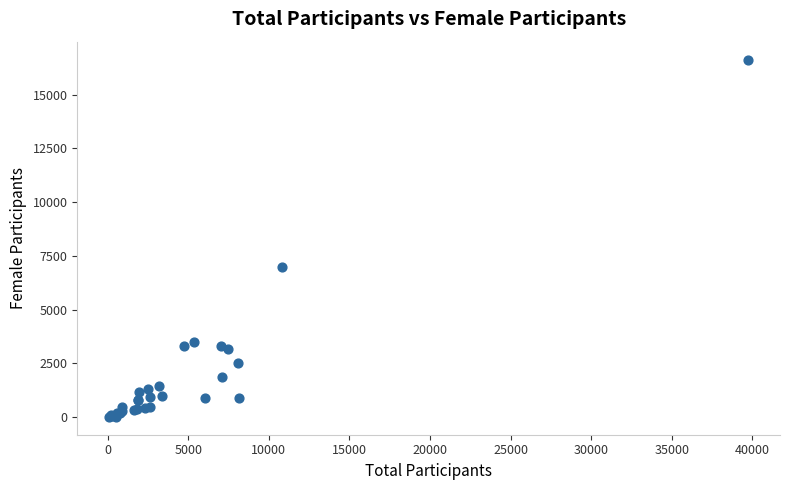

What Y value in the scatter plot is closest to 8321?

6982